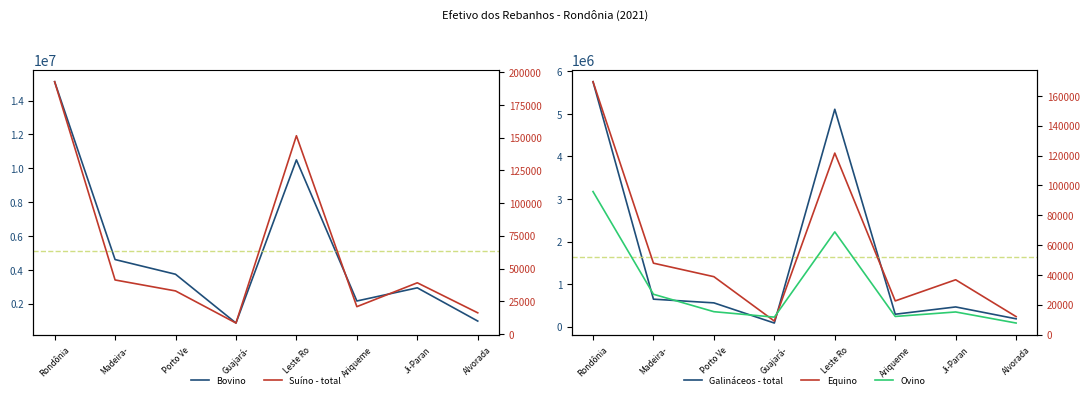

What is the lowest value of the Bovino series?

867012